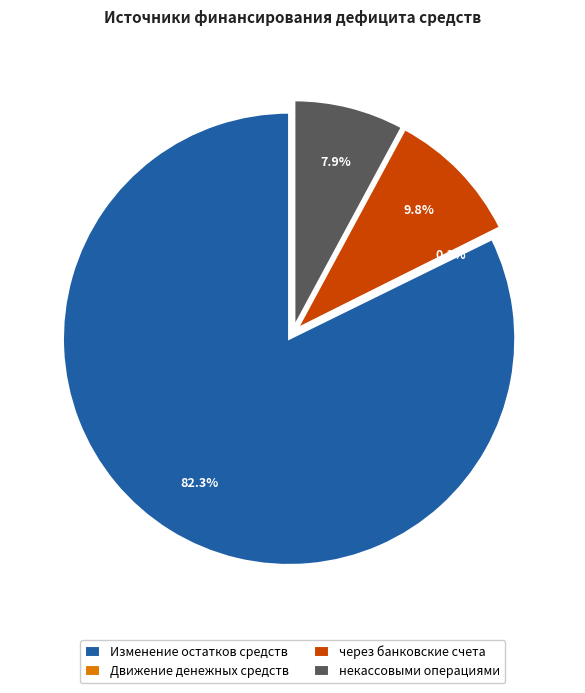

How many slices are in this pie chart?

4